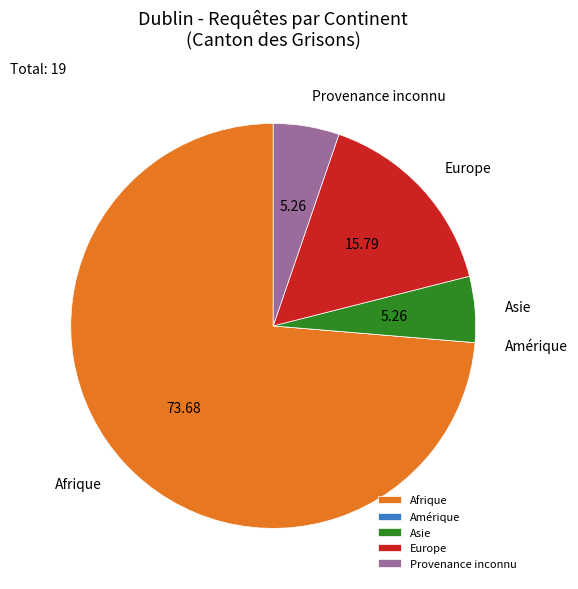

Does Europe represent more than half of the total?

No